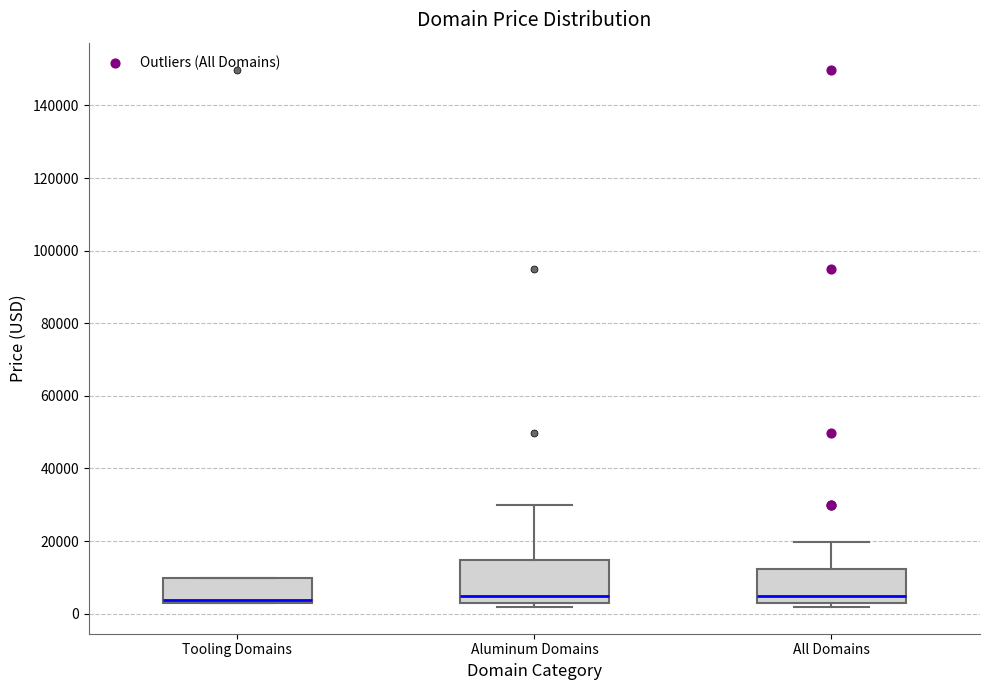

Where is the lower edge of the box for Aluminum Domains on the y-axis? The values are not printed on the chart, so give them approximately, as read against the axis.

2000